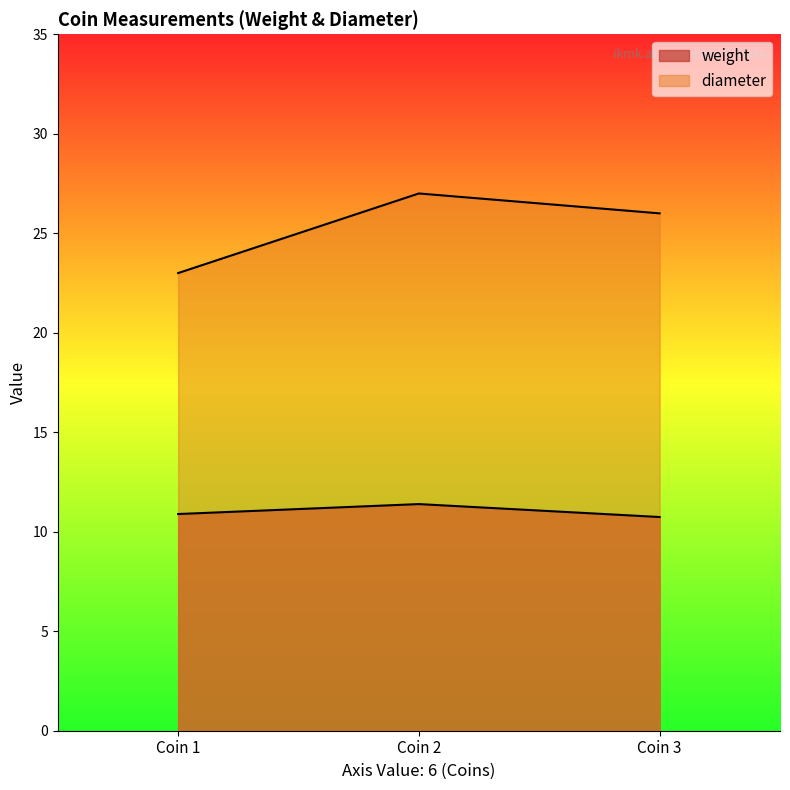

What is the minimum value shown in the chart?

10.7